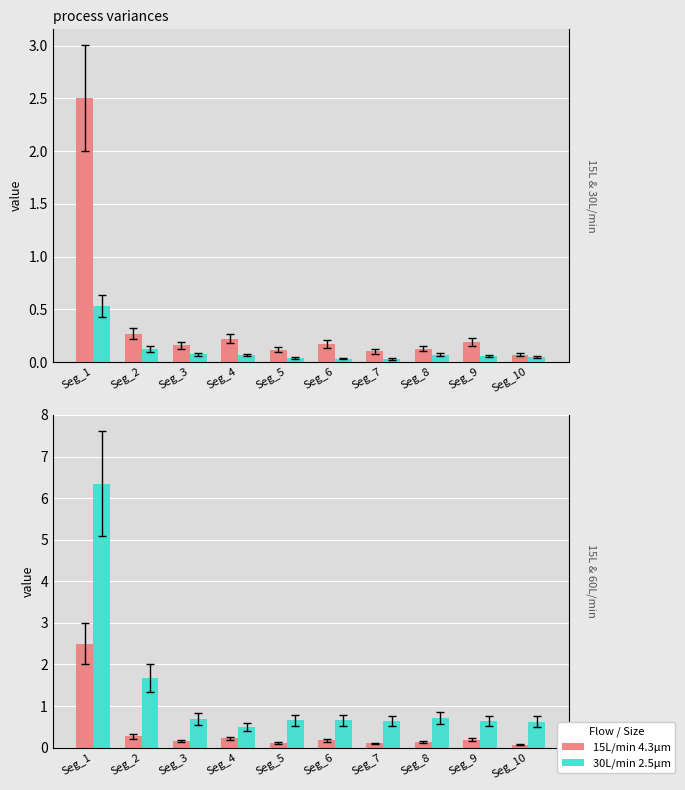

The 30L/min 2.5μm series shows 0.1 at Seg_2. True or false?

True